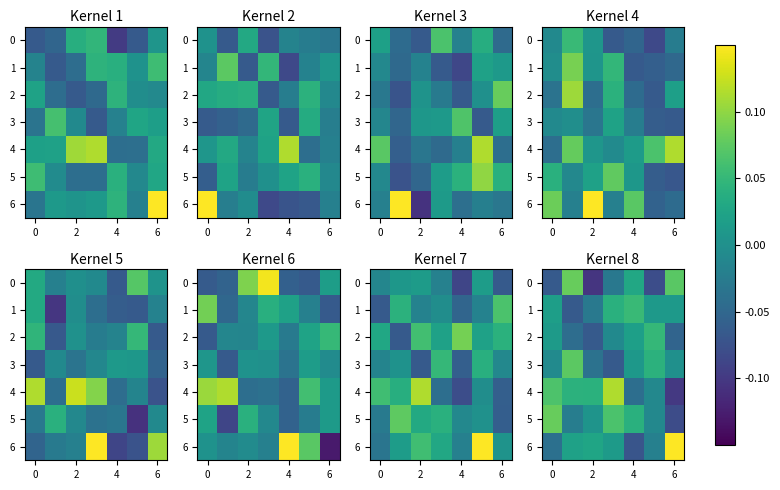

How many categories are shown in the chart?

7